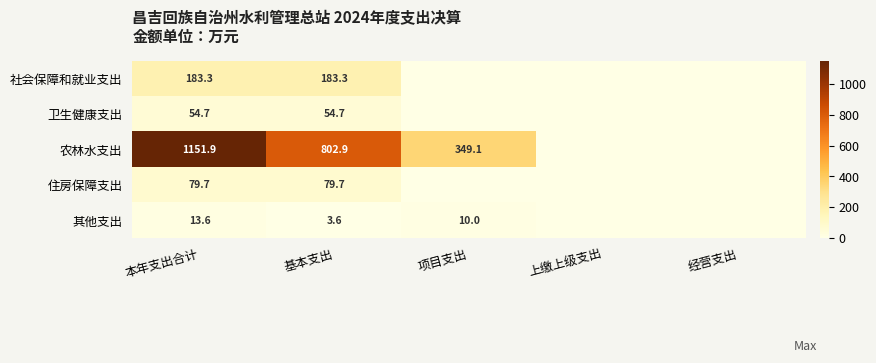

What is the difference between the highest and lowest values at 本年支出合计?

1138.3